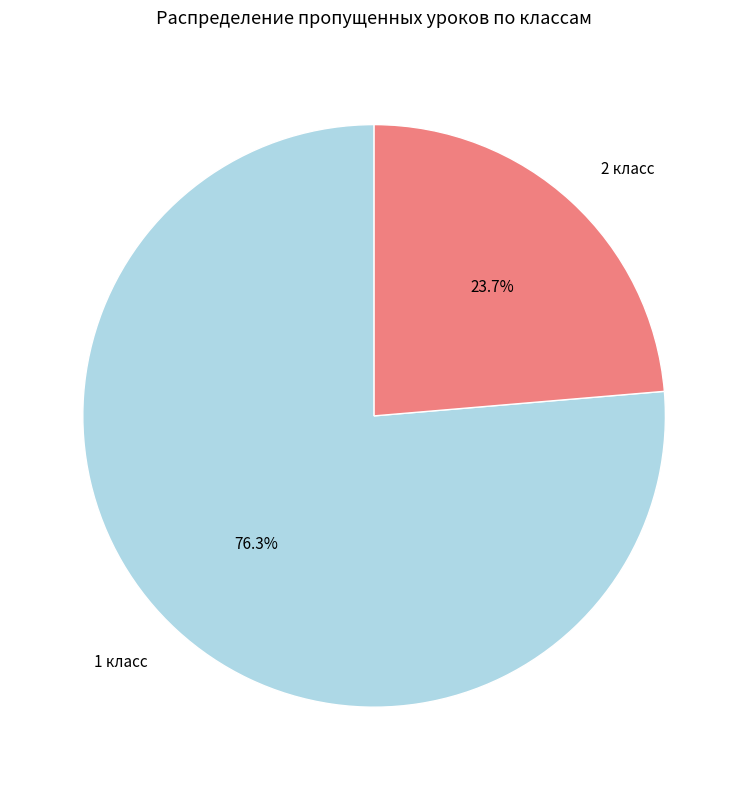

Which slice is the smallest?

2 класс